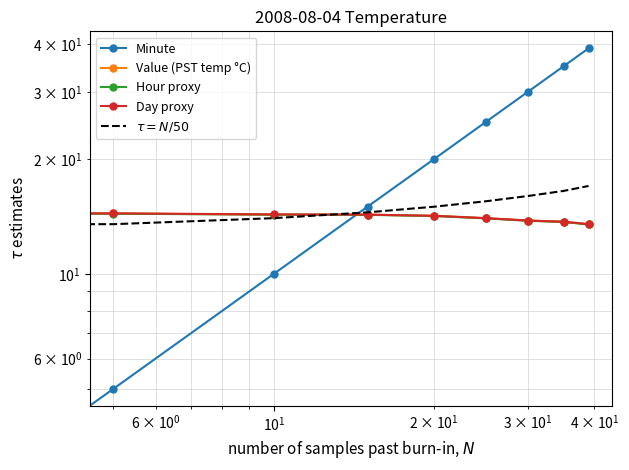

True or false: $\tau = N/50$ and Minute intersect in this chart.

True